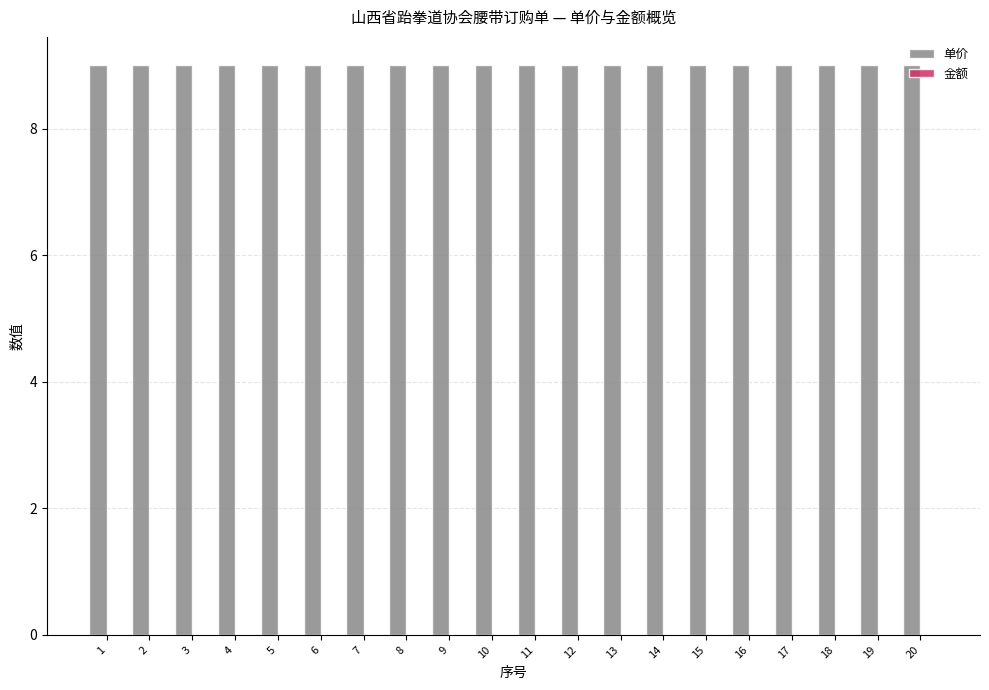

Reading left to right, extract all data points from this chart.

单价: 9	9	9	9	9	9	9	9	9	9	9	9	9	9	9	9	9	9	9	9
金额: 0	0	0	0	0	0	0	0	0	0	0	0	0	0	0	0	0	0	0	0